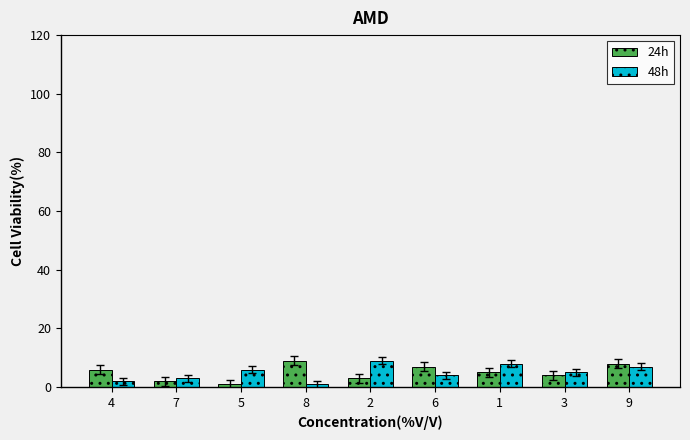

How many data points in 24h are less than 5?

4